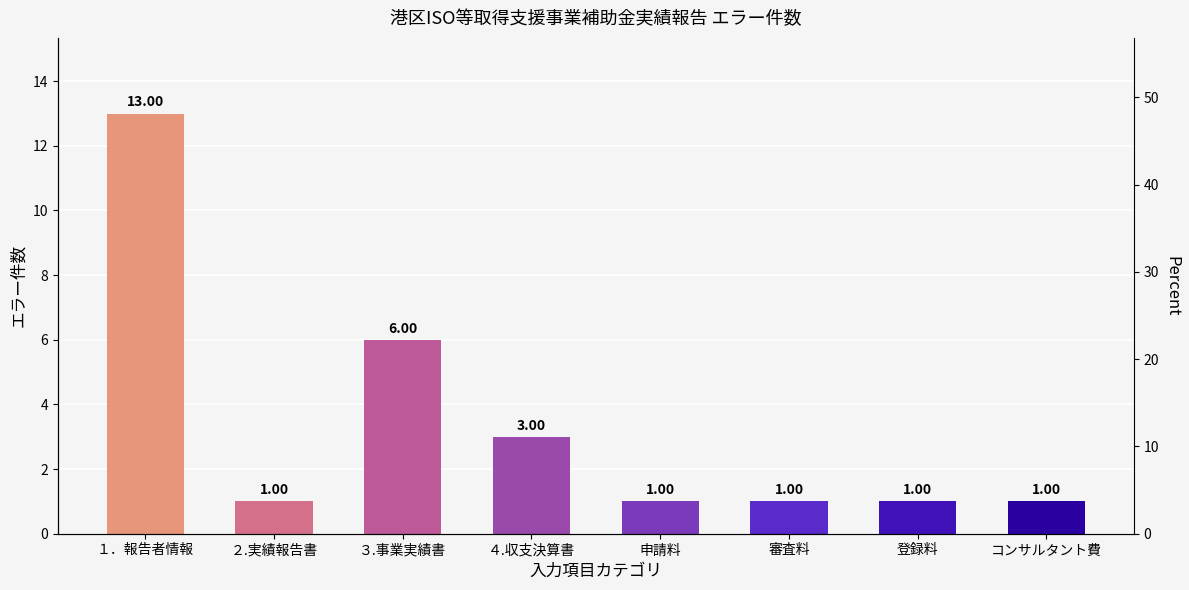

Are the bars grouped side by side (vs. stacked)?

No